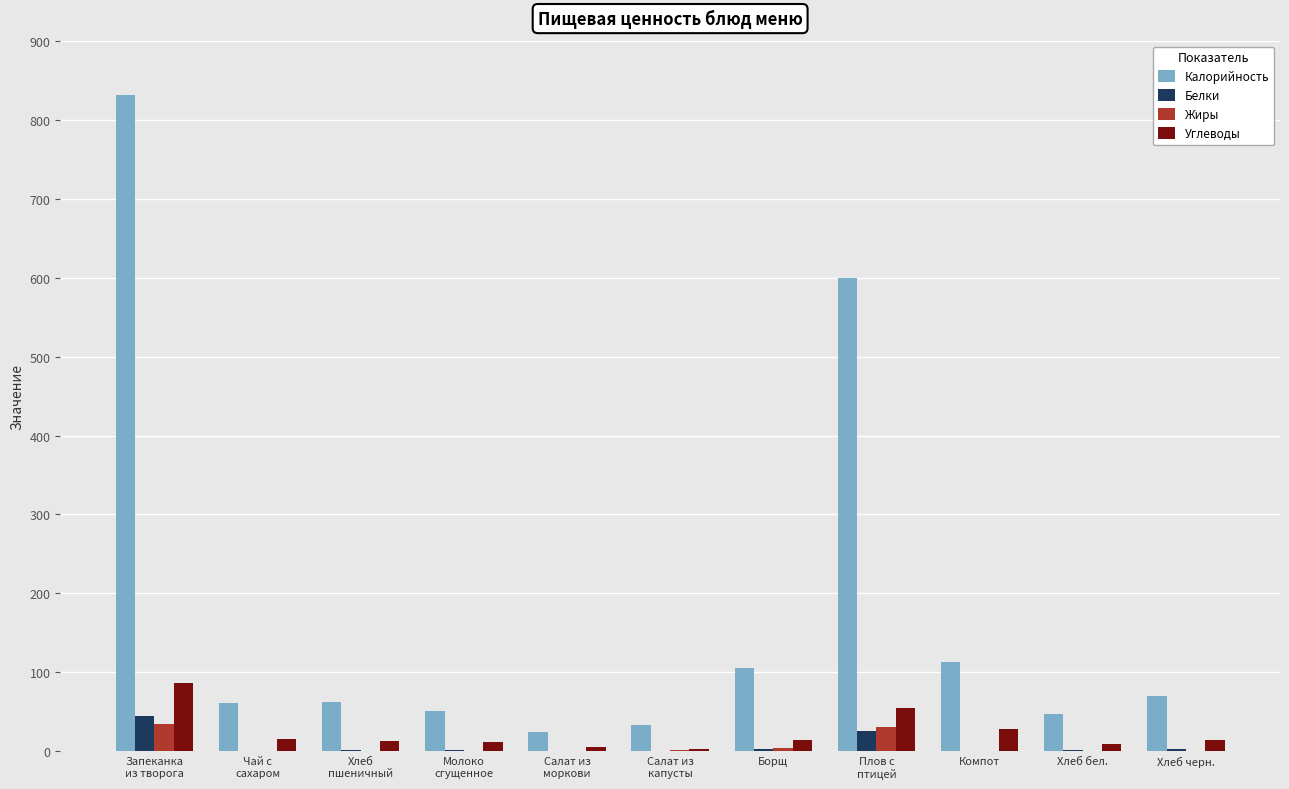

What is the total value across all series at Плов с
птицей?

710.8